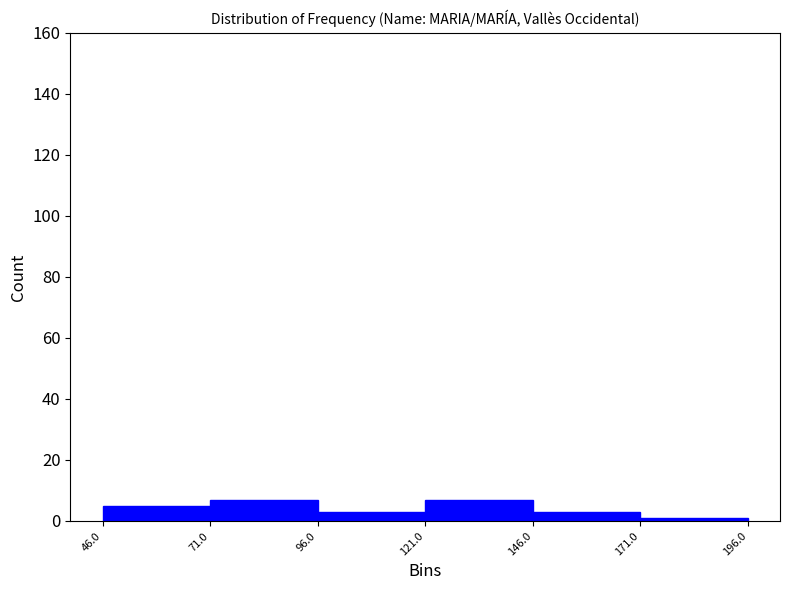

Reading left to right, transcribe this chart: for each bar, give the range it covers on the x-axis and its height. The values are not printed on the chart, so give them approximately, as read against the axis.

46.0 to 71.0: 6
71.0 to 96.0: 8
96.0 to 121.0: 4
121.0 to 146.0: 8
146.0 to 171.0: 4
171.0 to 196.0: under 2